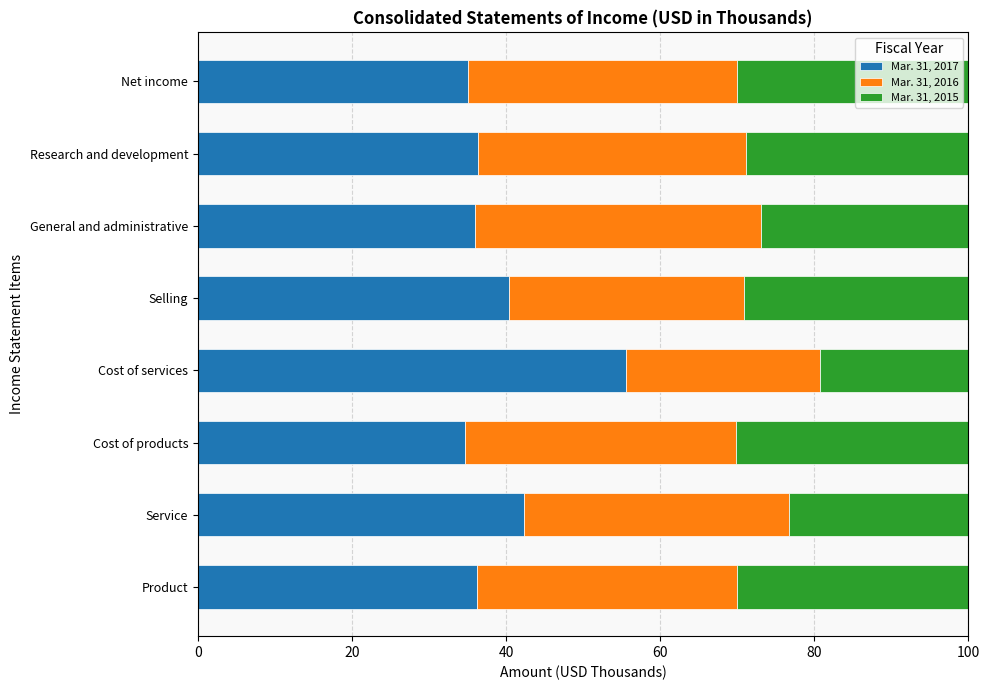

True or false: Mar. 31, 2017 has a value of 71.7 at Selling.

False